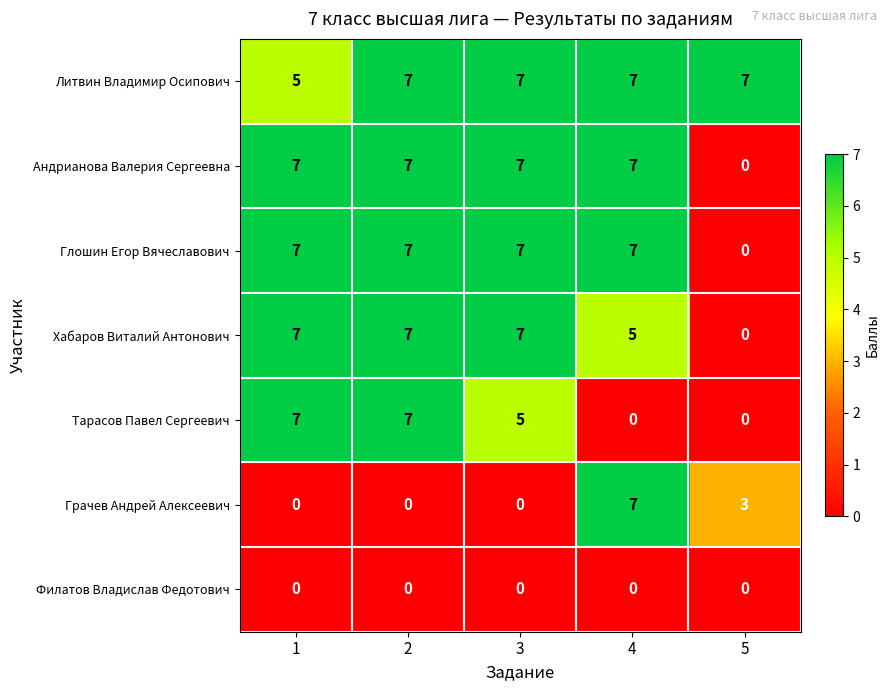

The value of Глошин Егор Вячеславович at 5 is -5. True or false?

False